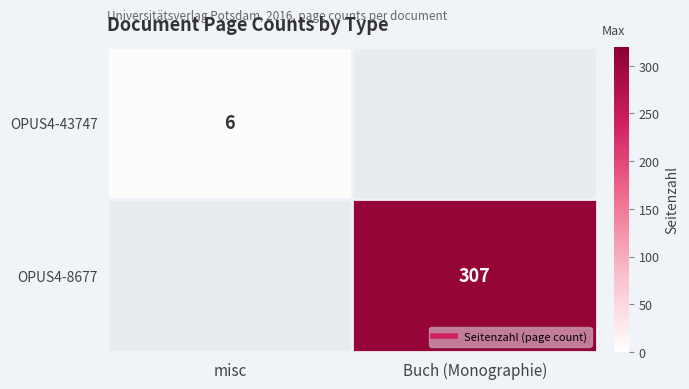

At which category does the chart reach its minimum across all series?

misc